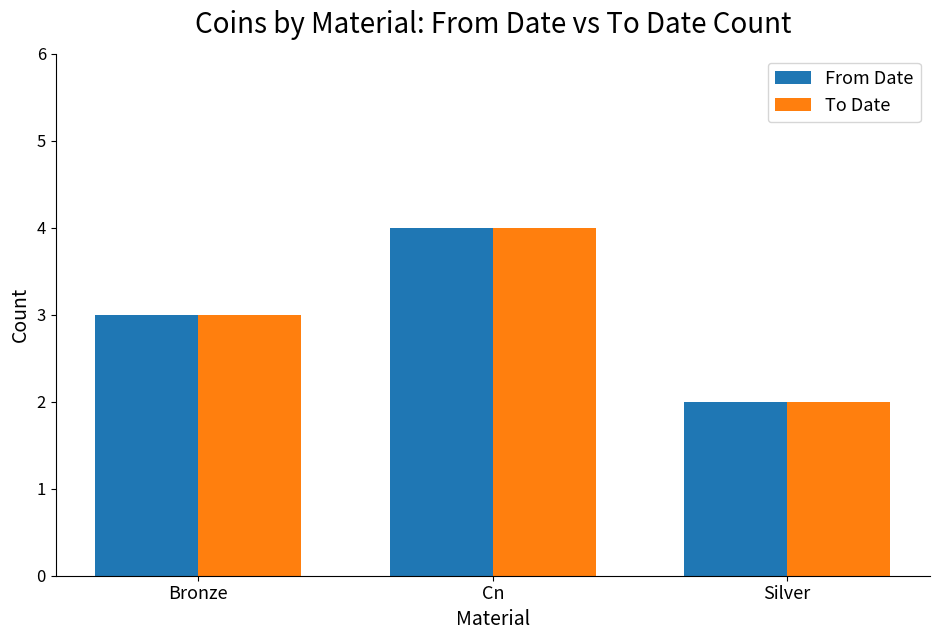

What position from the right is Bronze?

3